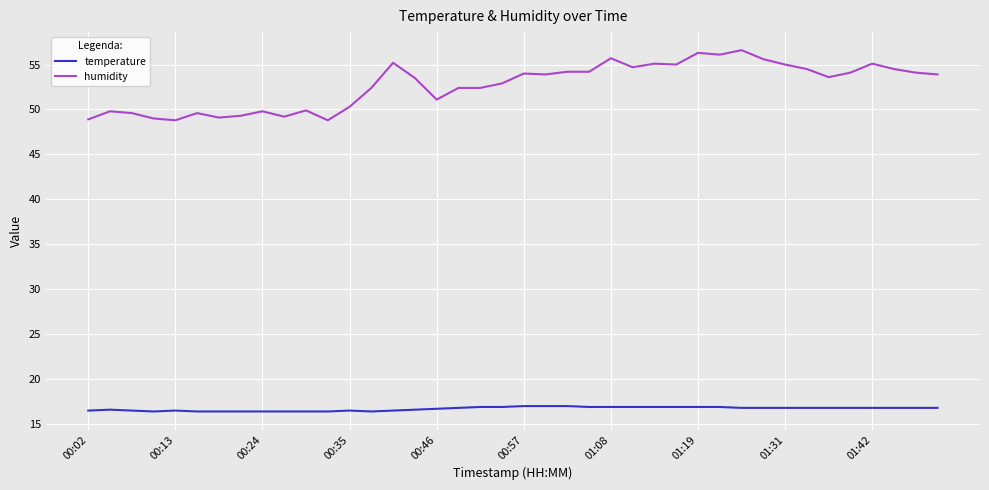

Which series has the largest total across all categories?

humidity